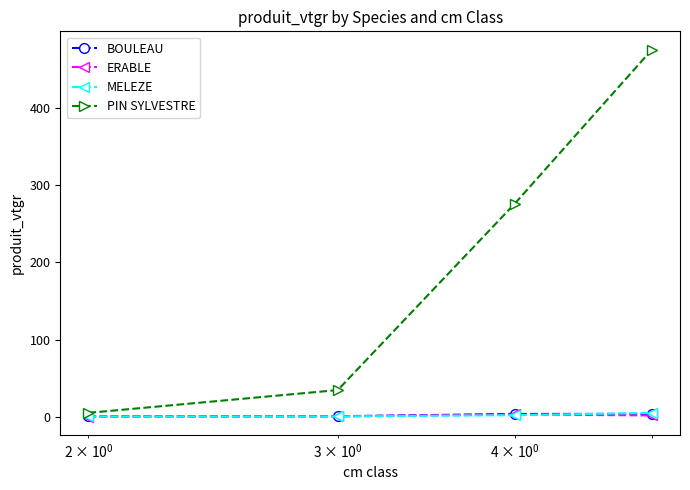

What is the maximum value shown in the chart?

475.3